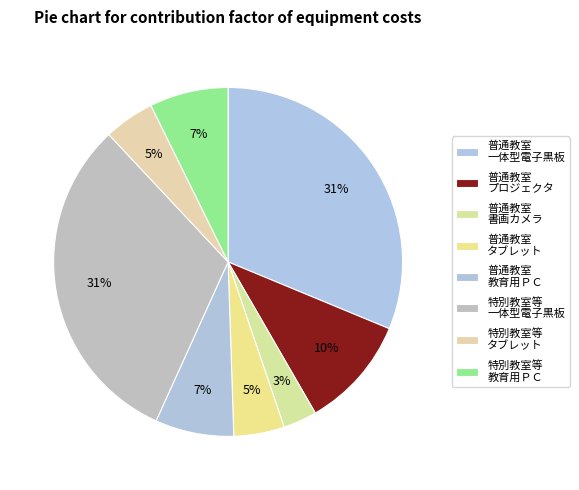

Which slice is the smallest?

普通教室 書画カメラ